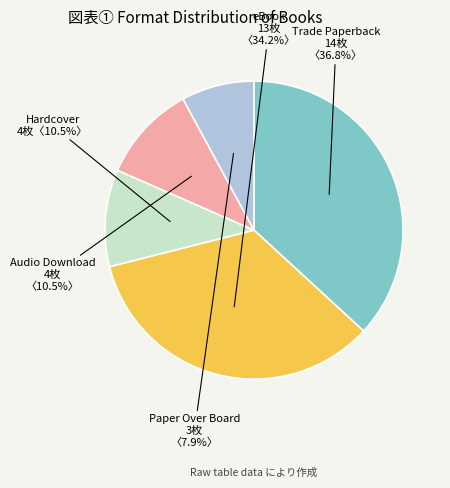

True or false: Paper Over Board accounts for 8% of the total.

True